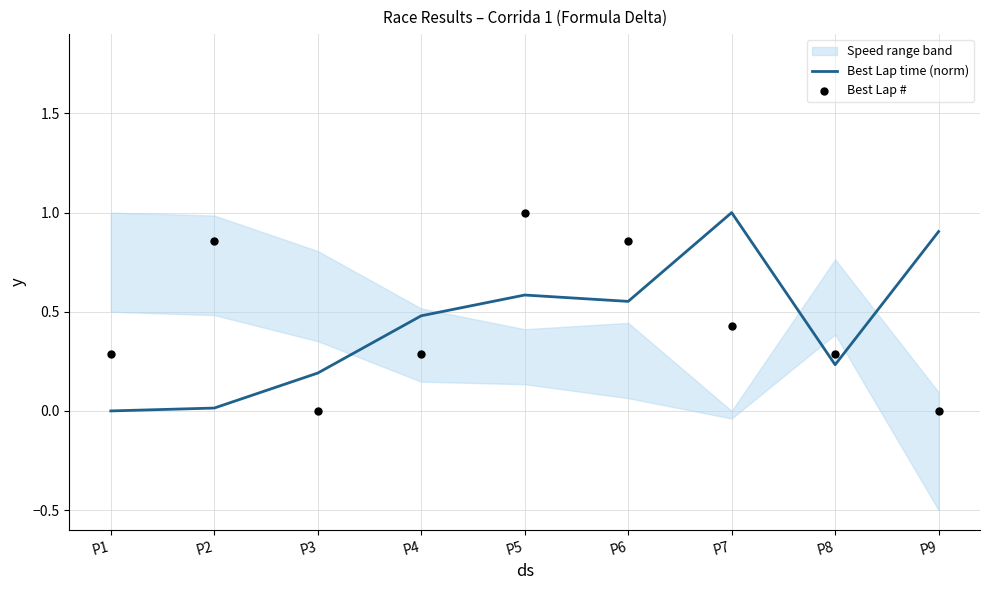

Is it true that Best Lap time (norm) equals 0.9 at P6?

False